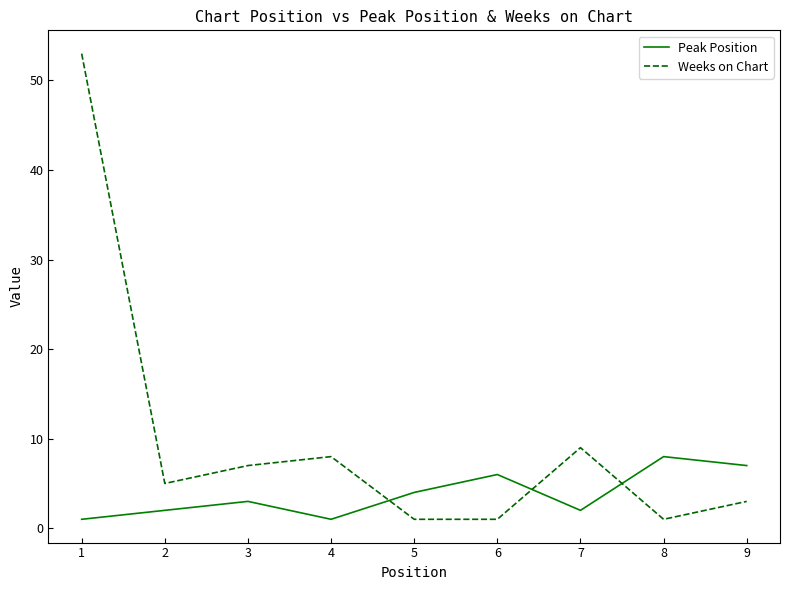

Rank the series by their maximum value, from lowest to highest.

Peak Position, Weeks on Chart